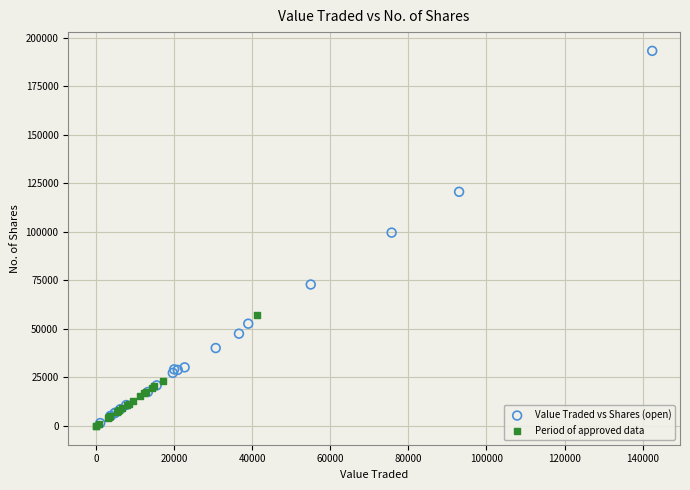

Which series reaches the maximum Y coordinate?

Value Traded vs Shares (open)